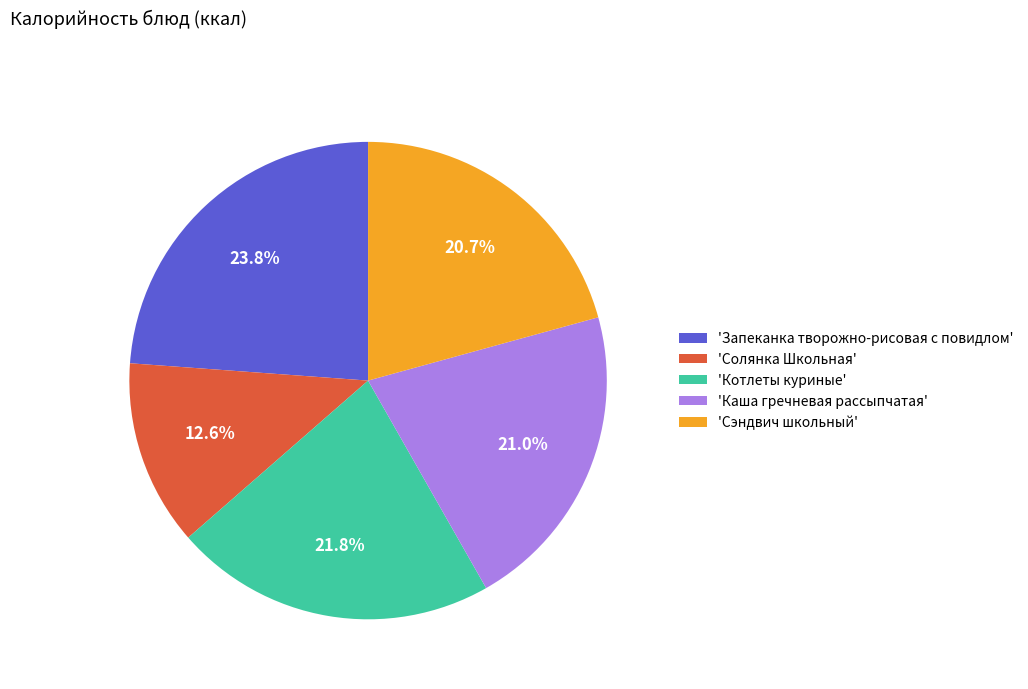

Which slice is the largest?

'Запеканка творожно-рисовая с повидлом'